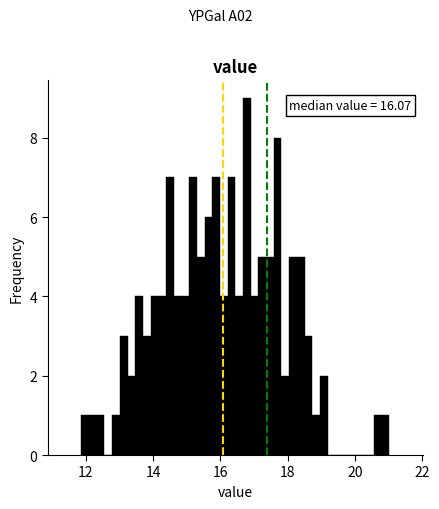

Read against the x-axis, roughly where is the centre of the tallest bar?

16.8